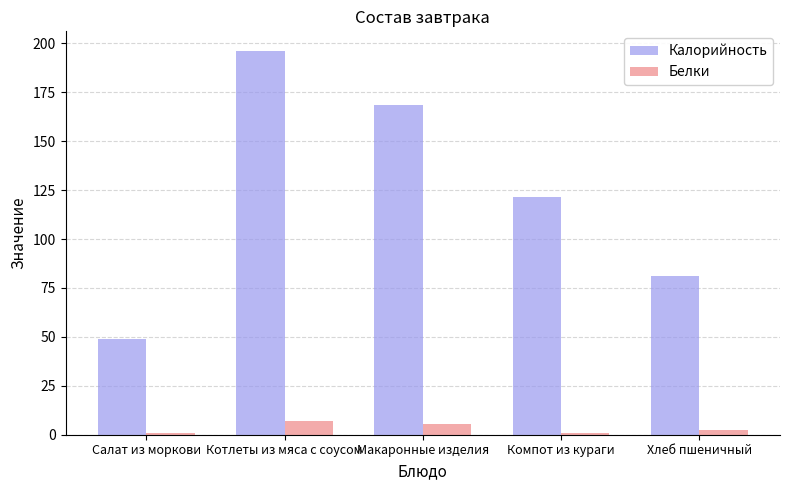

Where does the Калорийность series first go above 121?

Котлеты из мяса с соусом